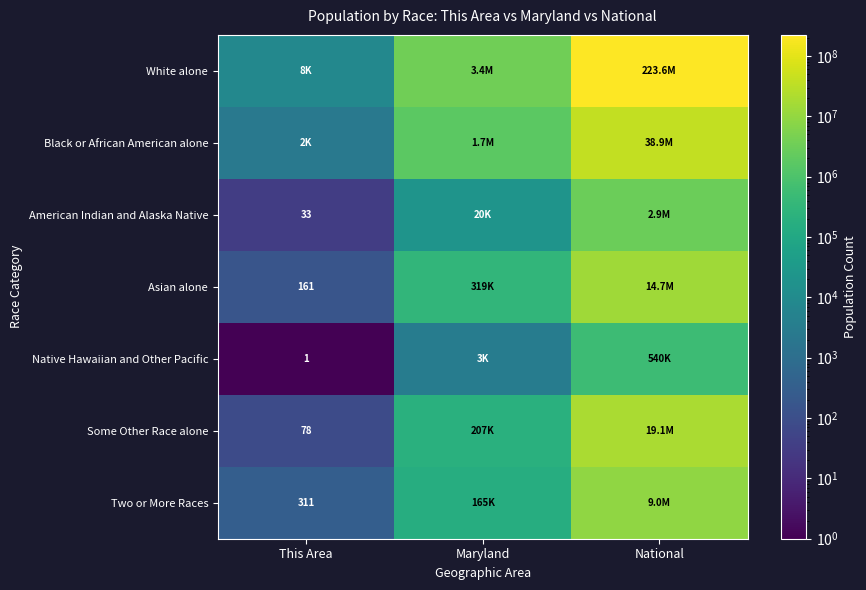

The White alone series shows 1904298 at Maryland. True or false?

False